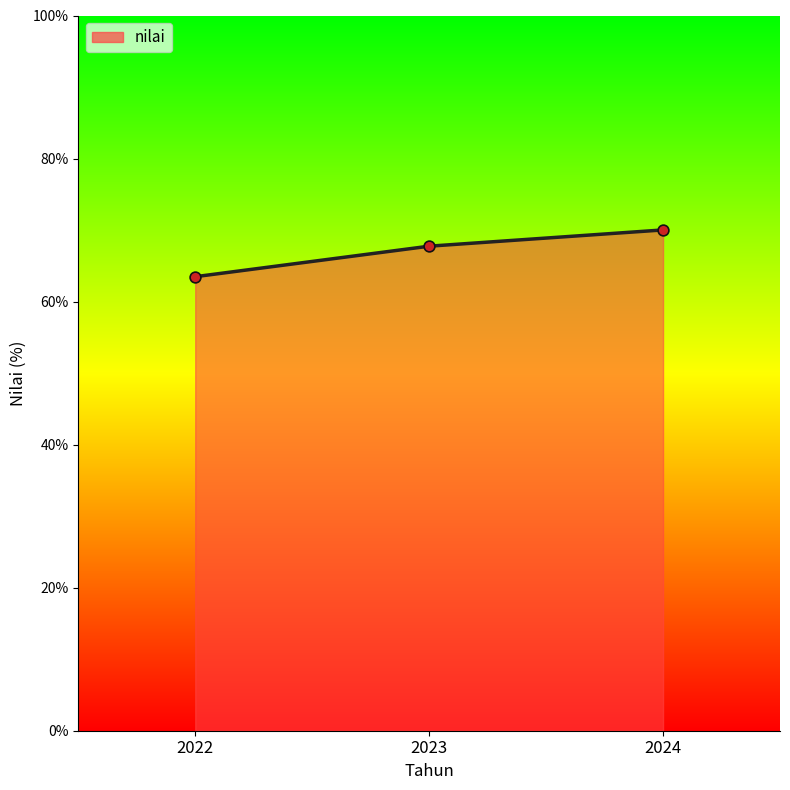

Approximately how many times larger is the value at 2022 compared to 2024?

0.9